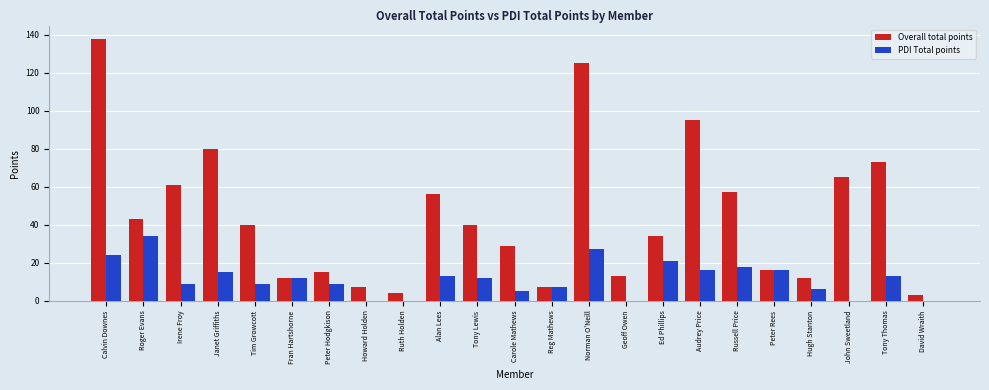

What is the difference between the PDI Total points values at Carole Mathews and Russell Price?

13